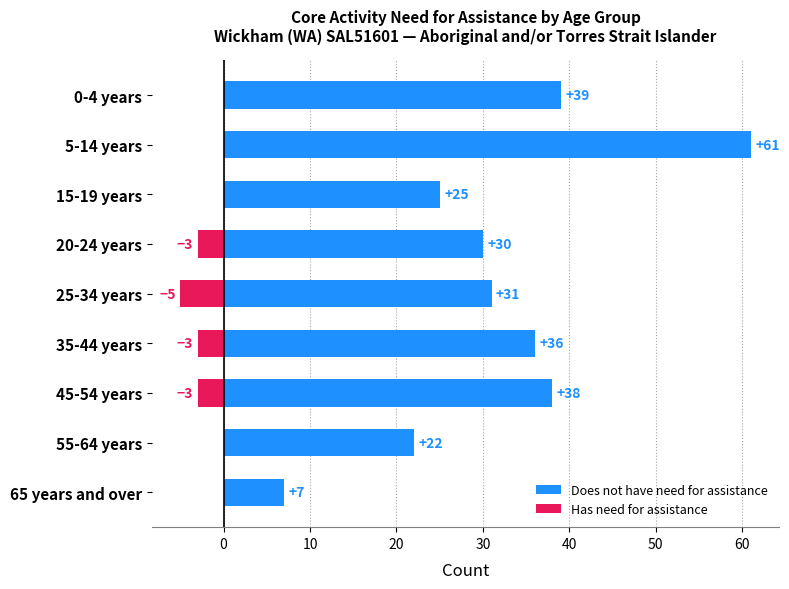

Reading left to right, what are all the values shown in this chart?

Does not have need for assistance: 39	61	25	30	31	36	38	22	7
Has need for assistance: 0	0	0	-3	-5	-3	-3	0	0